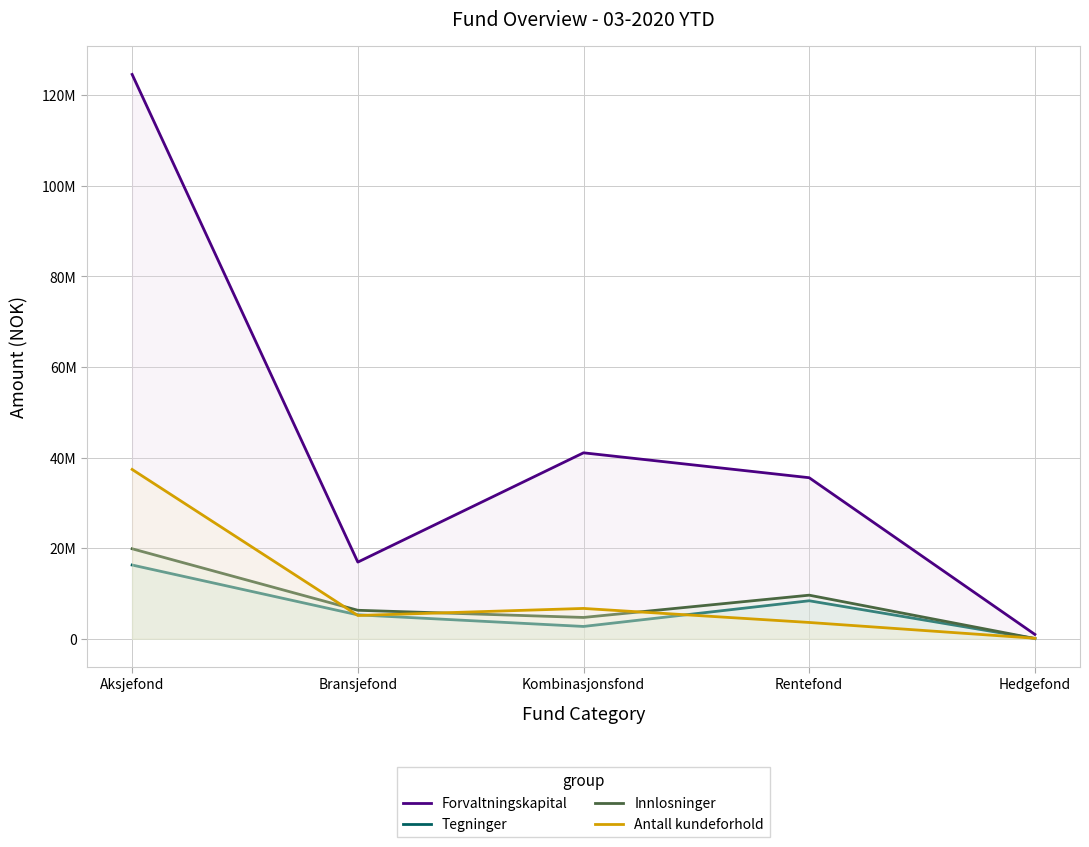

Where does the Innlosninger series first go above 6284317?

Aksjefond